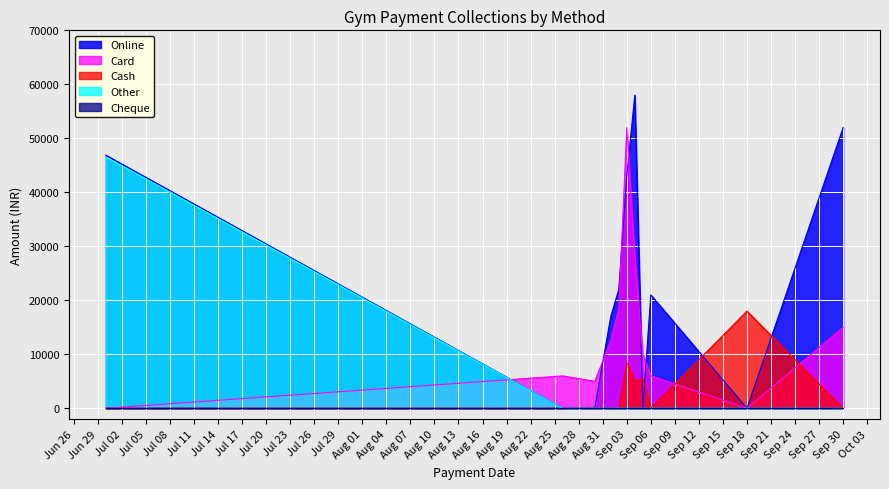

What is the difference between the second highest and minimum values in the Card series?

28000